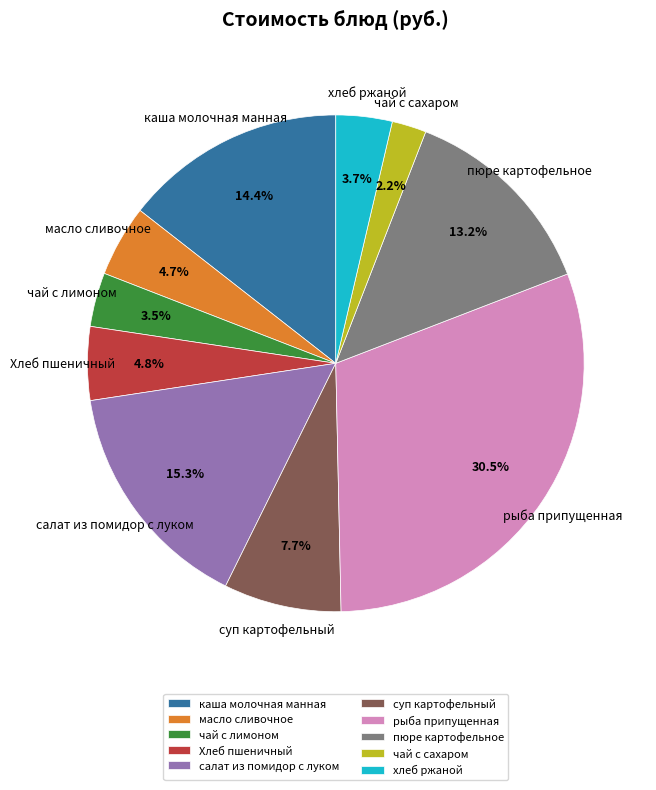

Is there a majority slice in this chart?

No